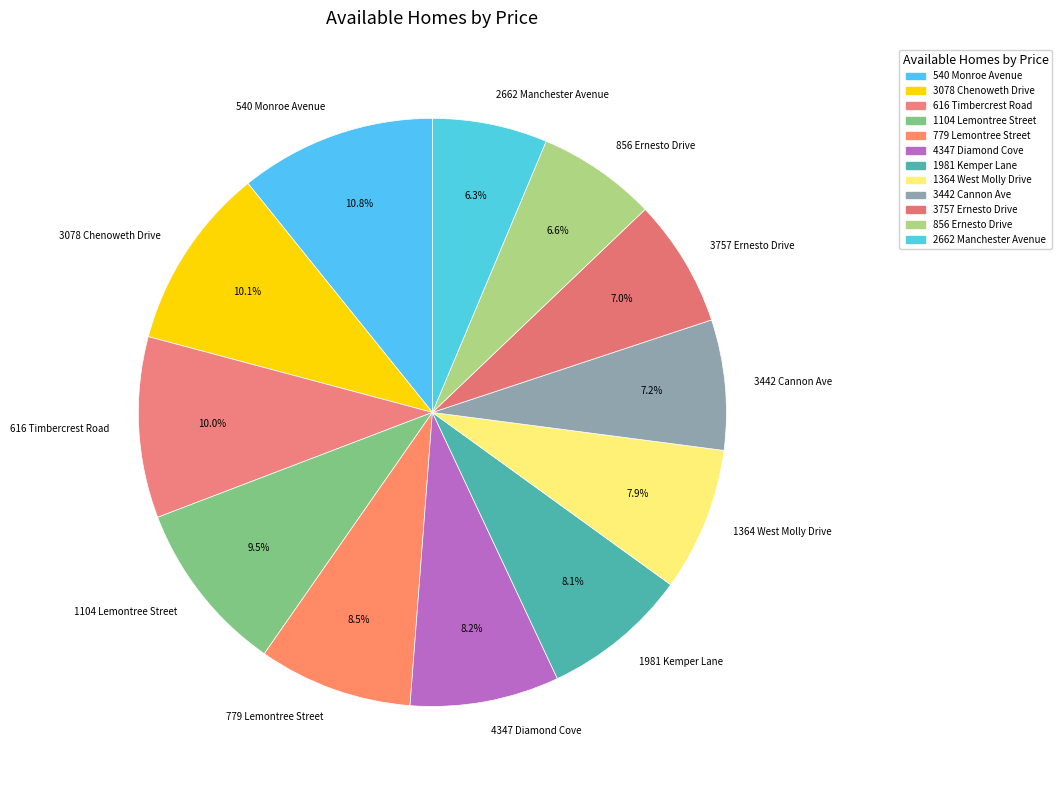

True or false: 2662 Manchester Avenue accounts for 12% of the total.

False